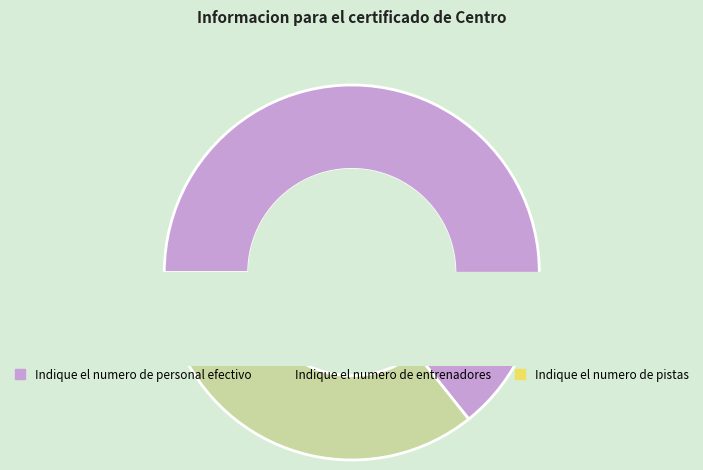

Between Indique el numero de pistas and Indique el numero de personal efectivo, which is larger?

Indique el numero de personal efectivo